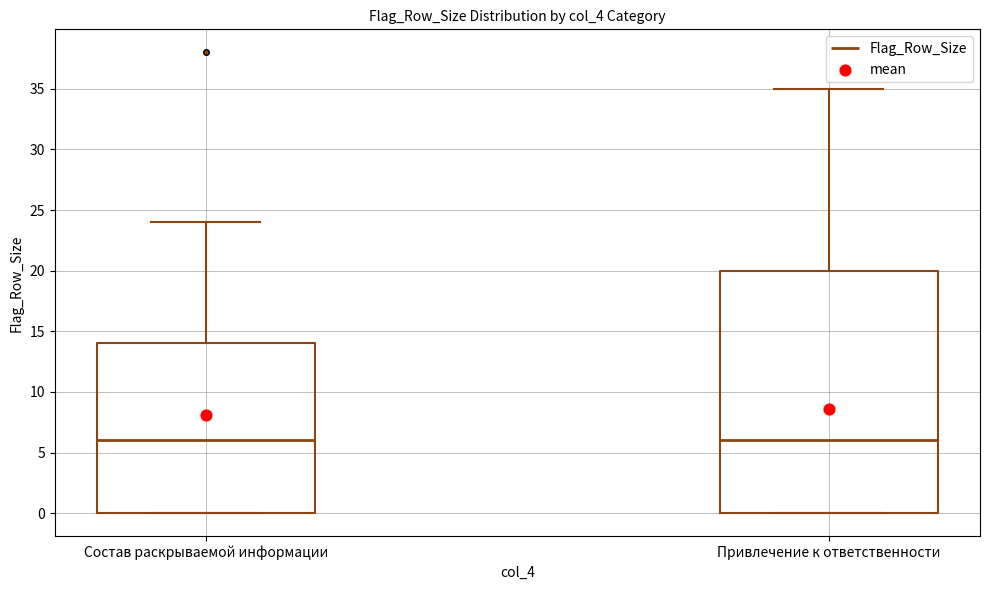

Reading left to right, transcribe this box plot: for each box, give where its median line is, the range the box spans, and where its two whiskers end, as read against the y-axis. The values are not printed on the chart, so give them approximately, as read against the axis.

Состав раскрываемой информации: median 6, box 0 to 14, whiskers 0 to 24
Привлечение к ответственности: median 6, box 0 to 20, whiskers 0 to 35